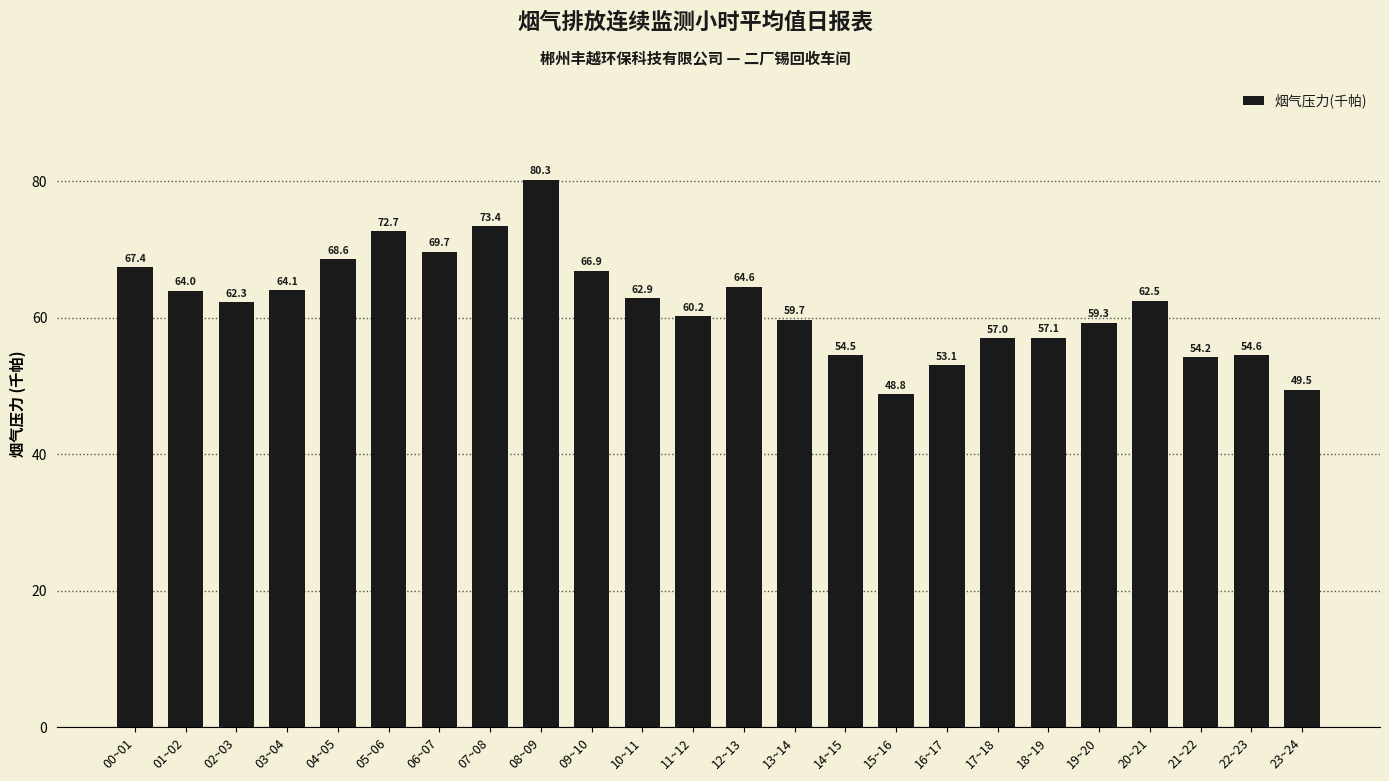

What is the label of the 14th bar from the left?

13~14